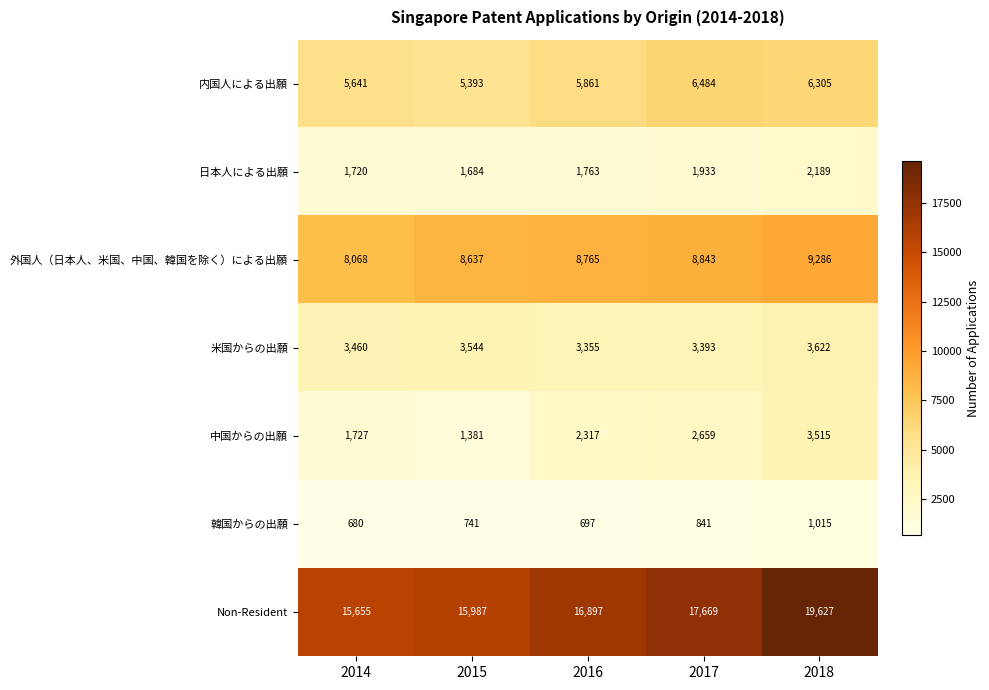

Which series has the widest spread of values?

Non-Resident